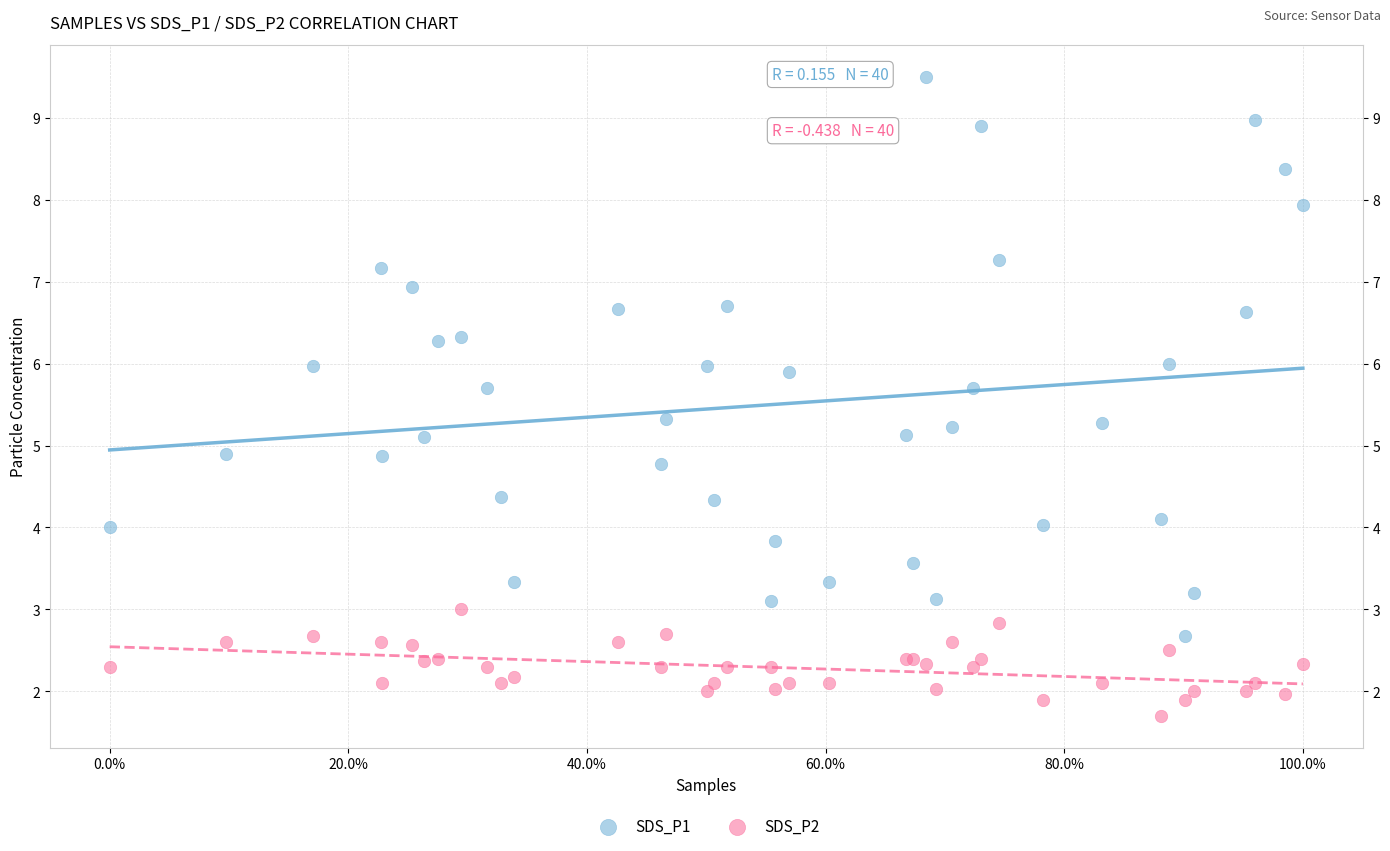

Which series reaches the minimum Y coordinate?

SDS_P2